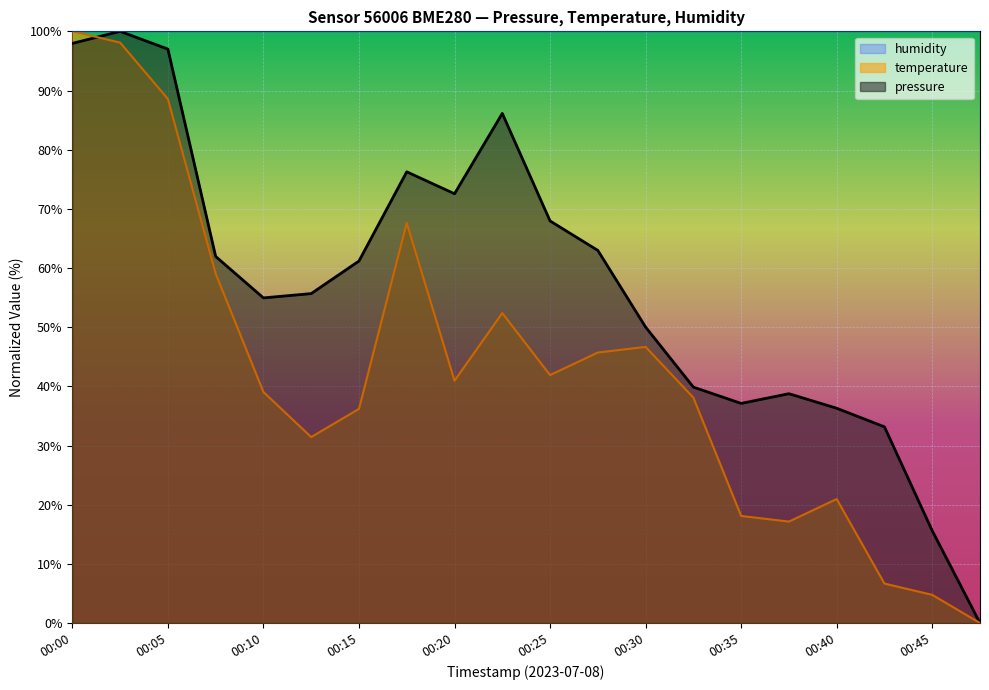

True or false: temperature has more than 2 points higher than both neighbors.

True